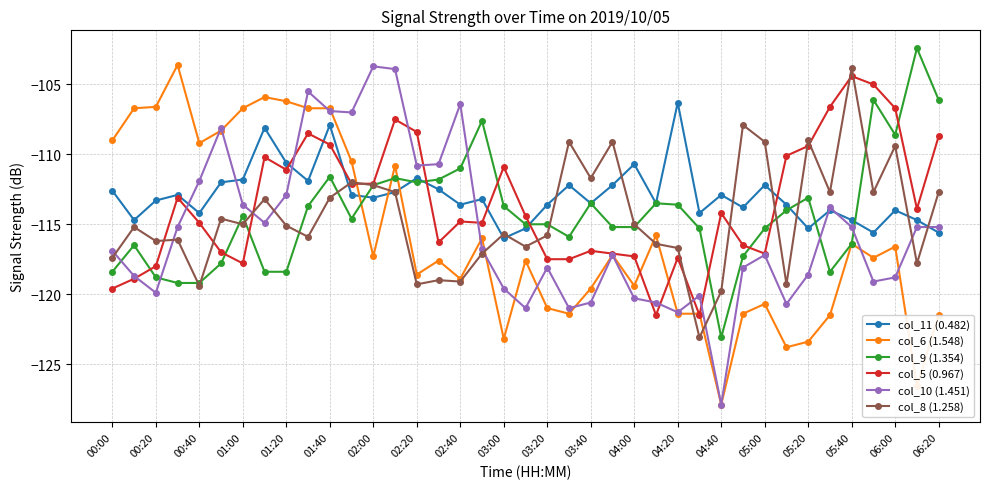

What is the minimum value for col_8 (1.258)?

-123.1